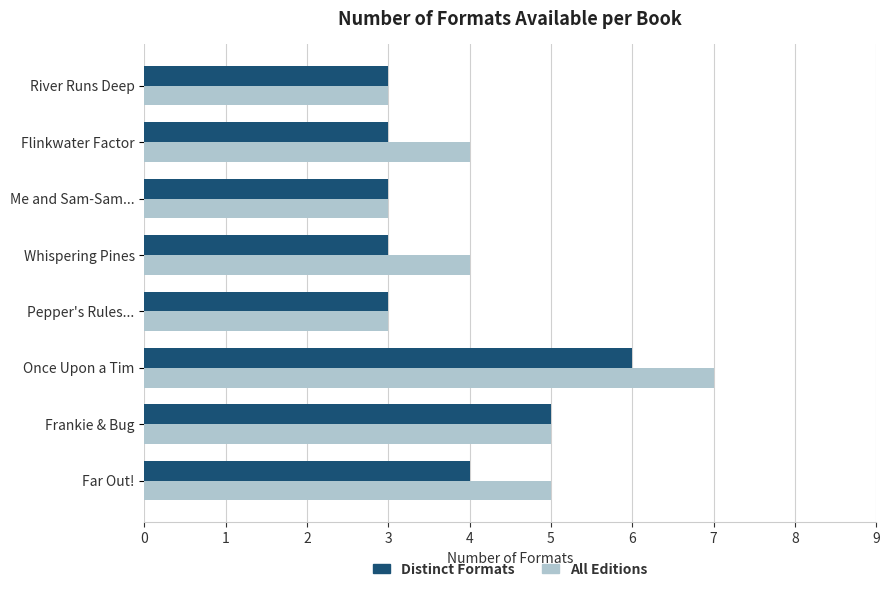

At which label does All Editions reach its peak?

Once Upon a Tim